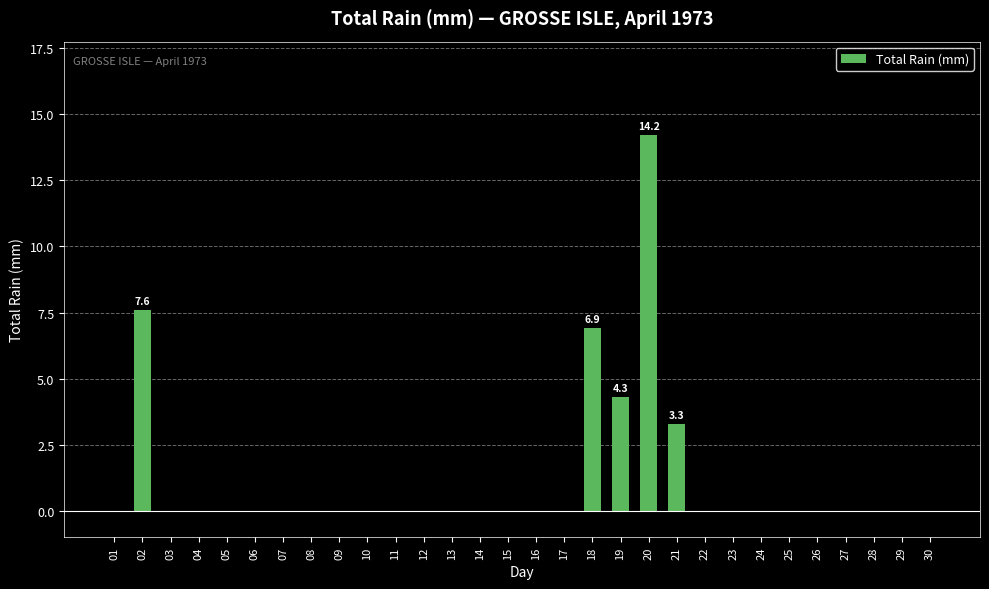

What is the greatest value displayed?

14.2